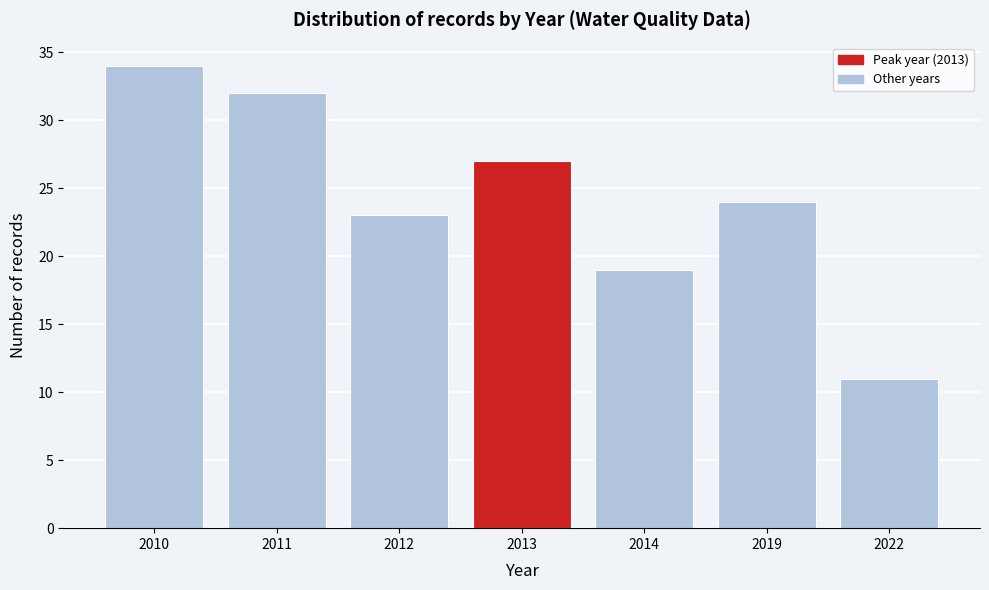

Reading left to right, transcribe all the data shown in this chart.

34	32	23	27	19	24	11